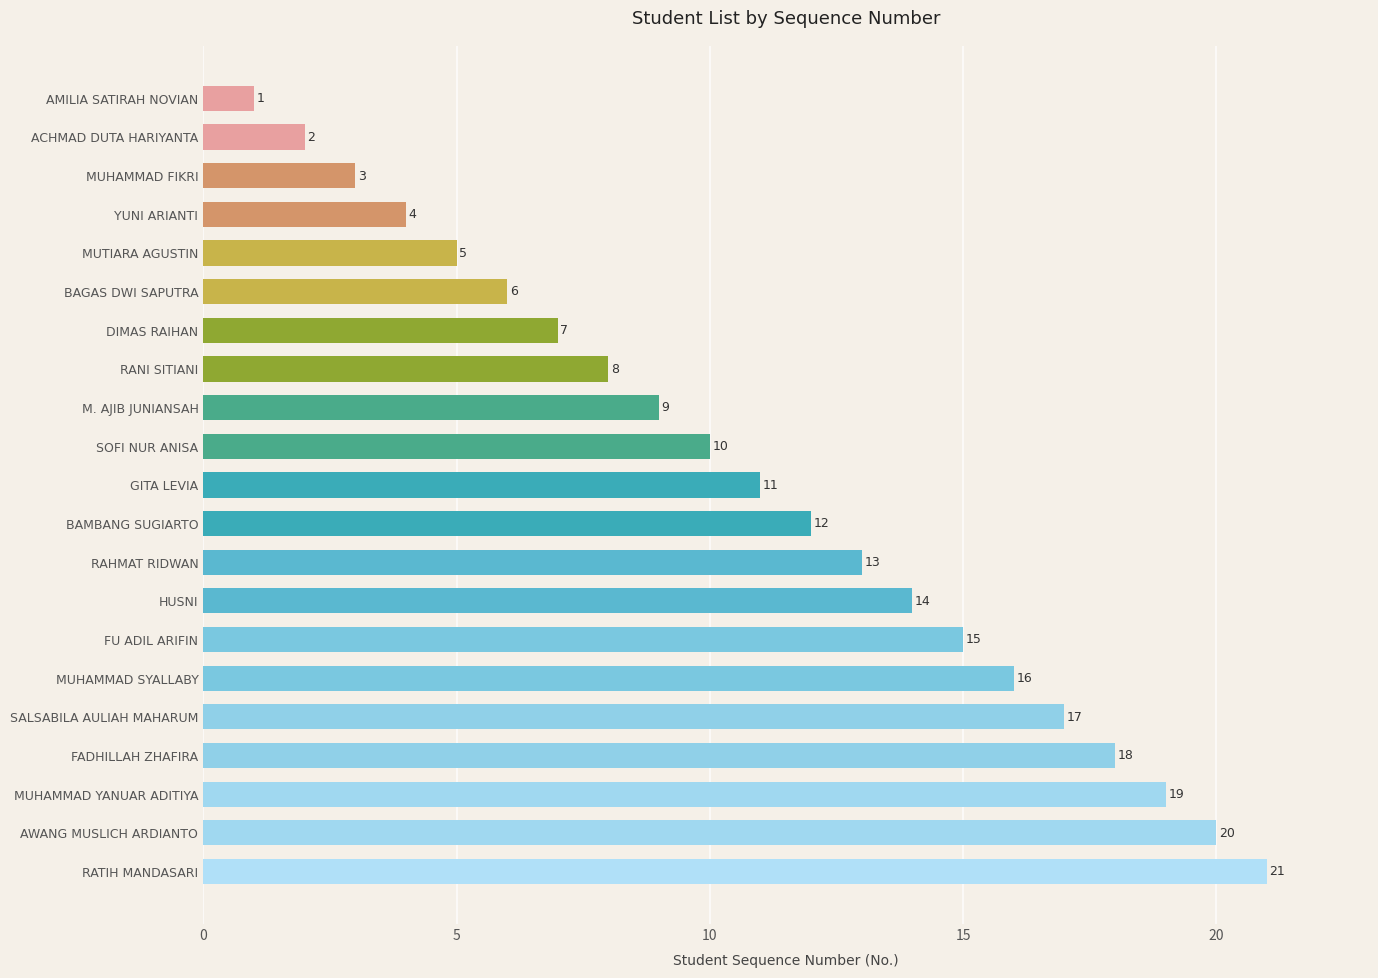

What is the average value?

11